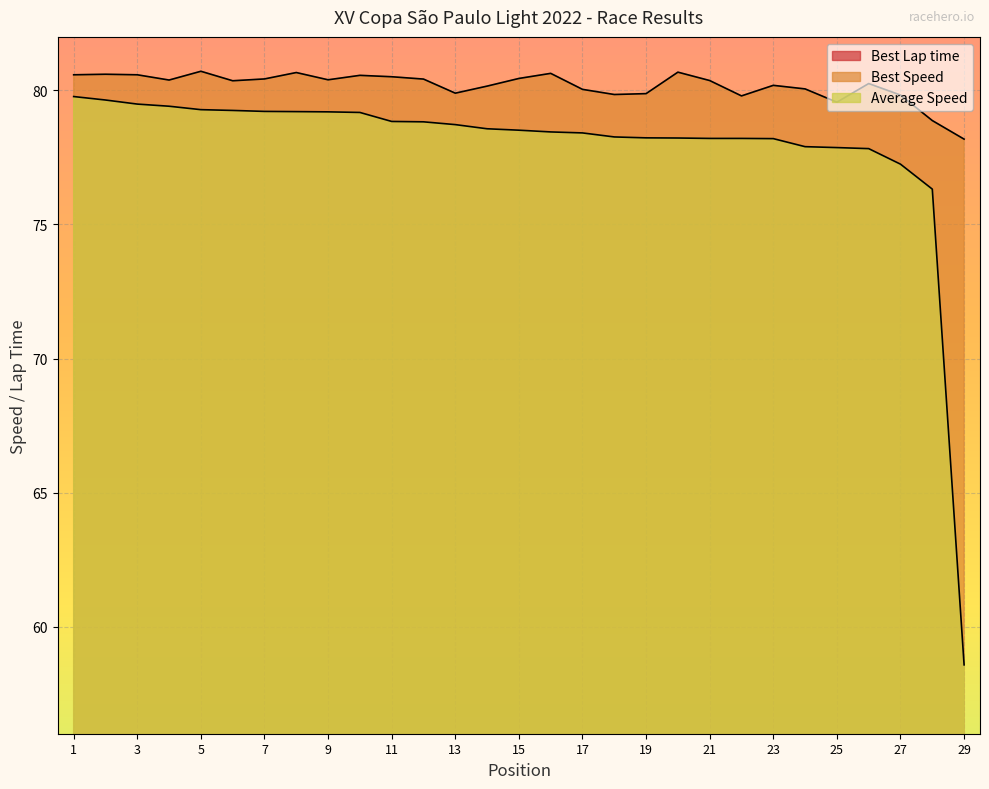

What is the value of the Best Lap time point at the 12th from the left?

51.5